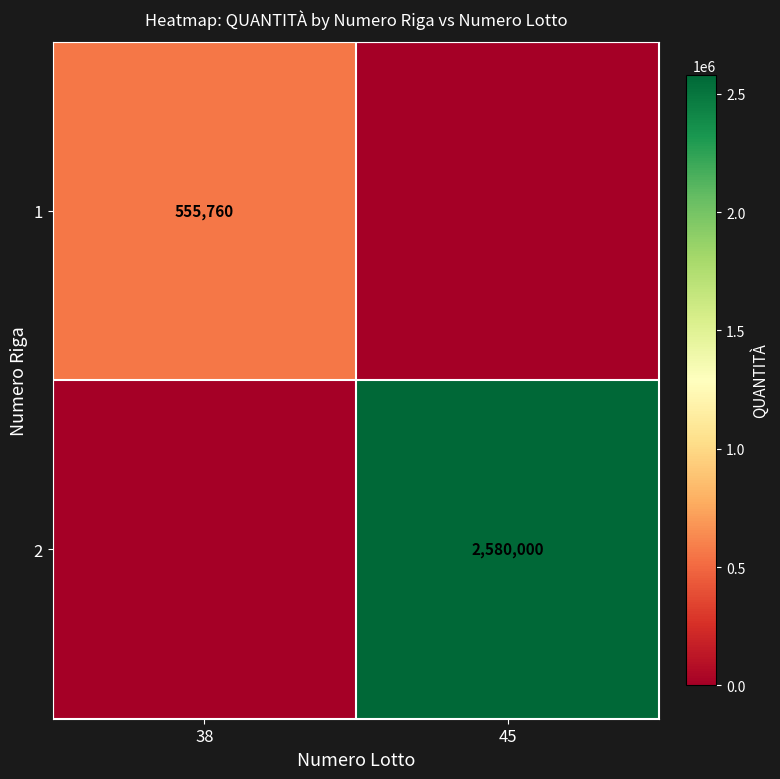

Is it true that 2 equals 2580000 at 45?

True